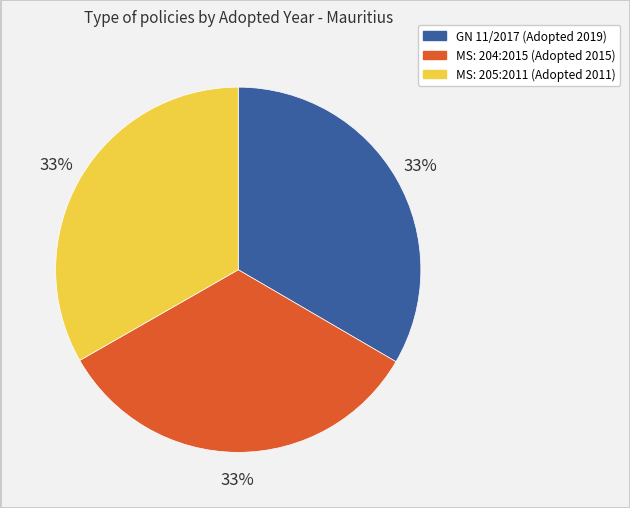

Does any single category account for the majority?

No